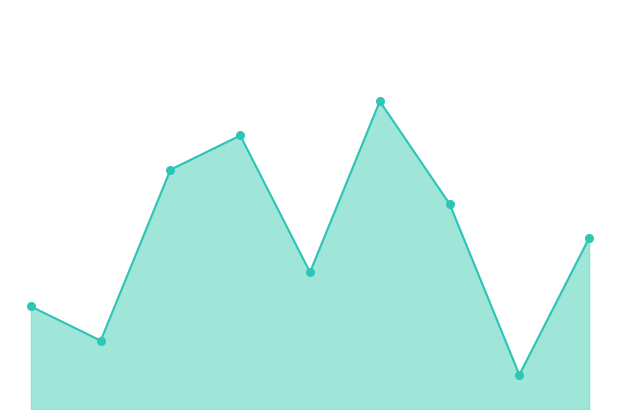

Which has a higher value, 4 or 0?

4